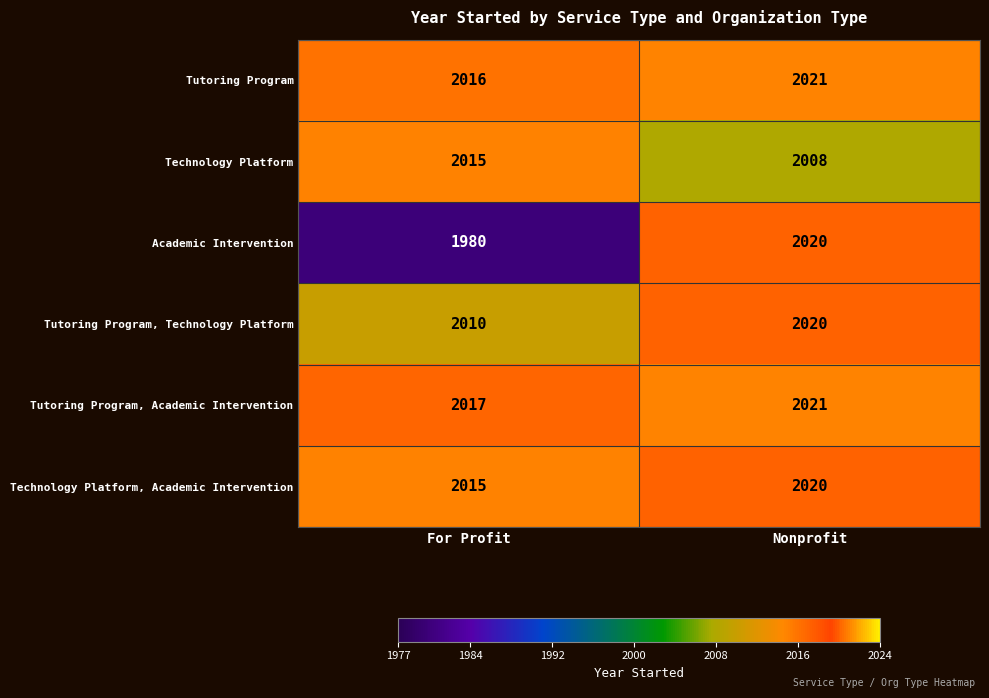

The value of Technology Platform, Academic Intervention at For Profit is 2015. True or false?

True